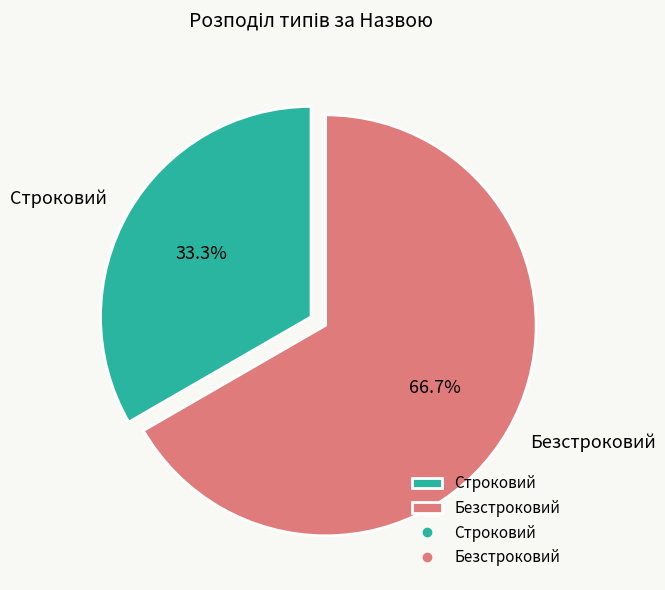

Which category accounts for the majority?

Безстроковий